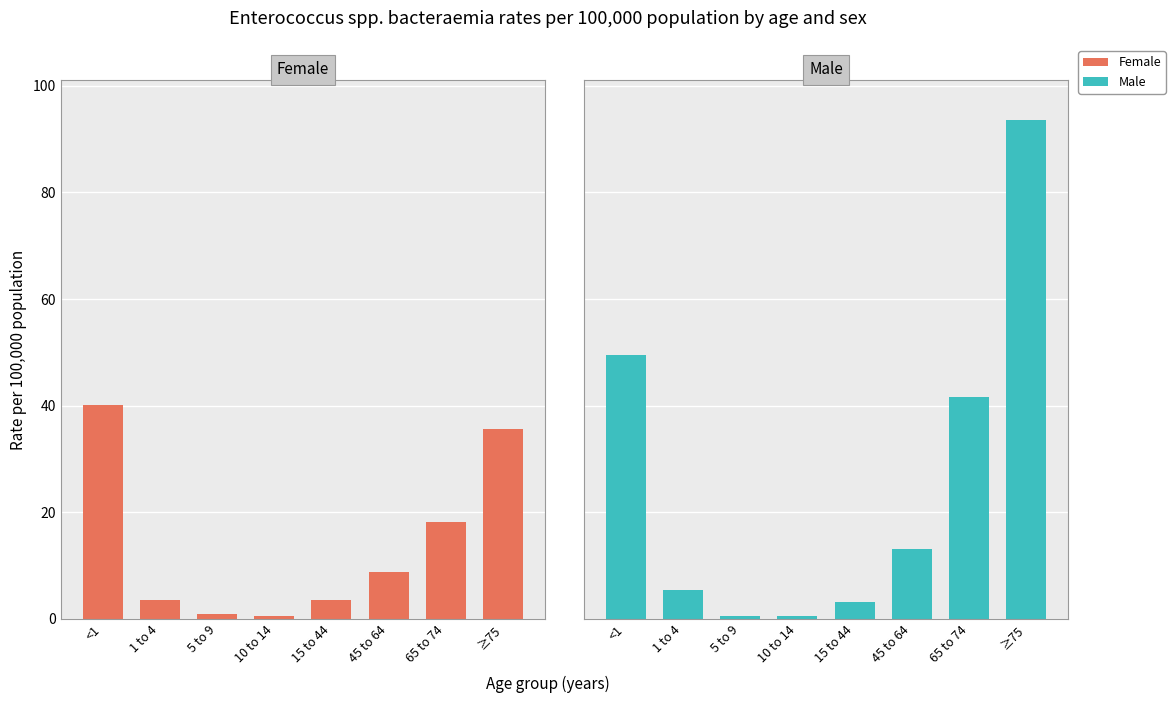

Which category has the highest value in the Female series?

<1